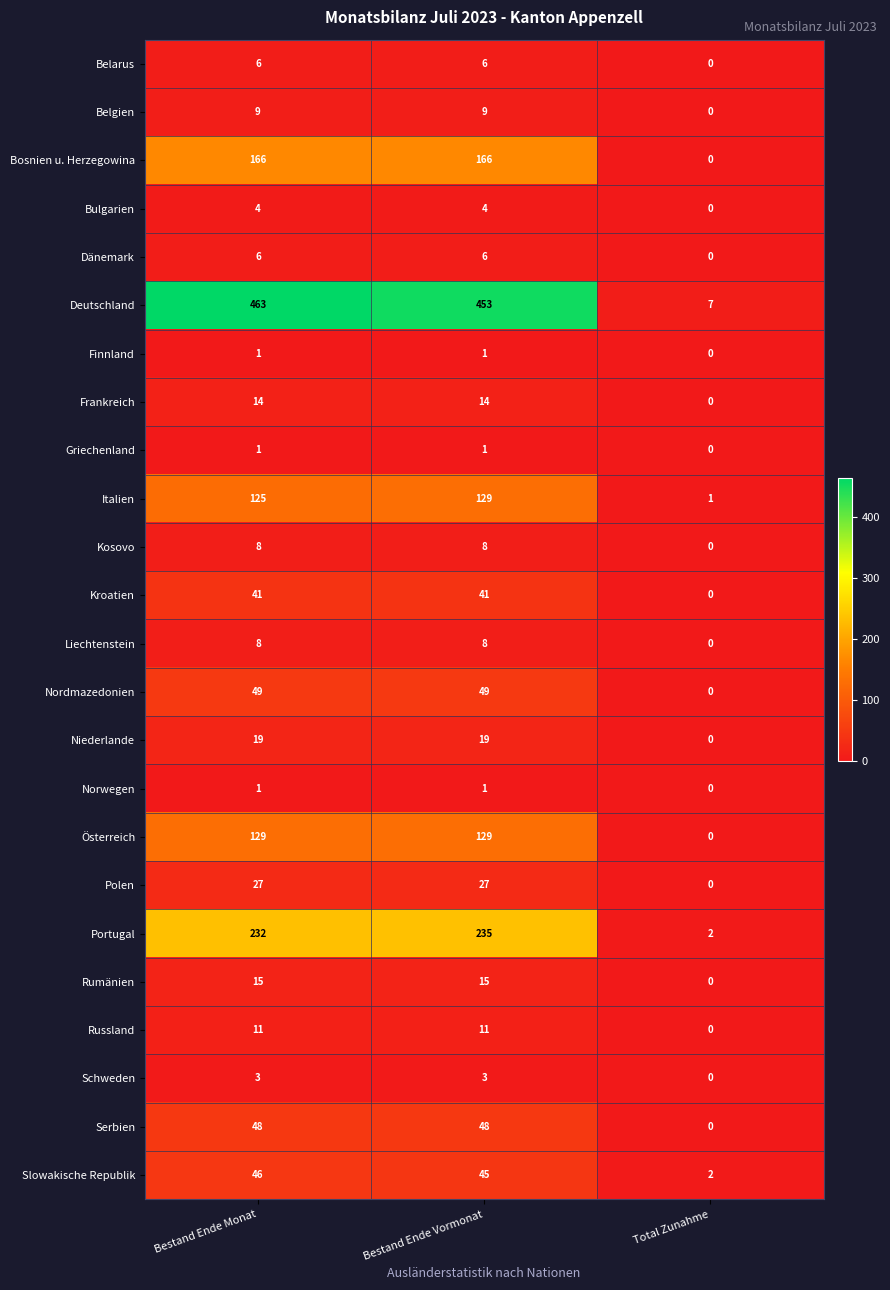

How many values in Kroatien are above zero?

2